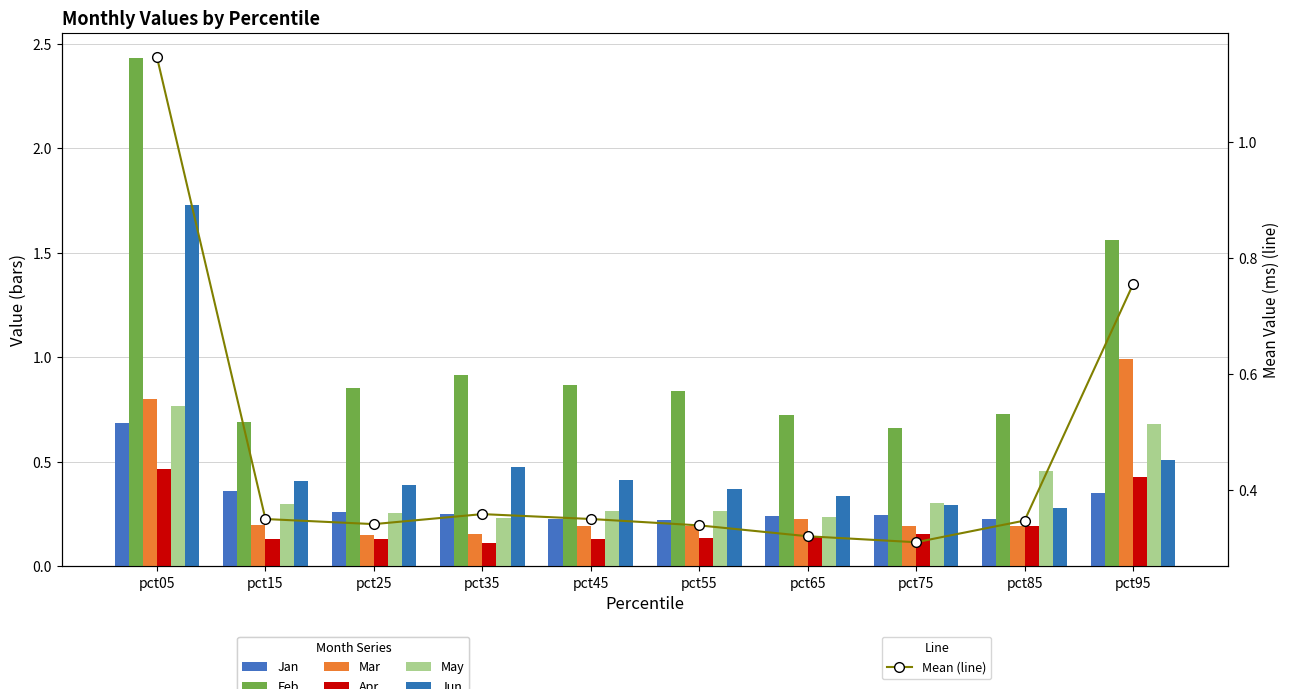

The Apr series shows 0.1 at pct55. True or false?

True